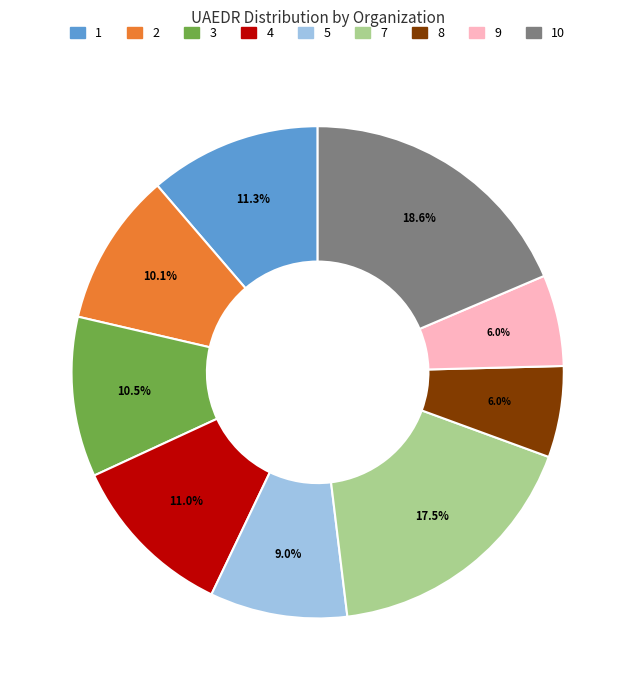

True or false: 5 accounts for 1% of the total.

False